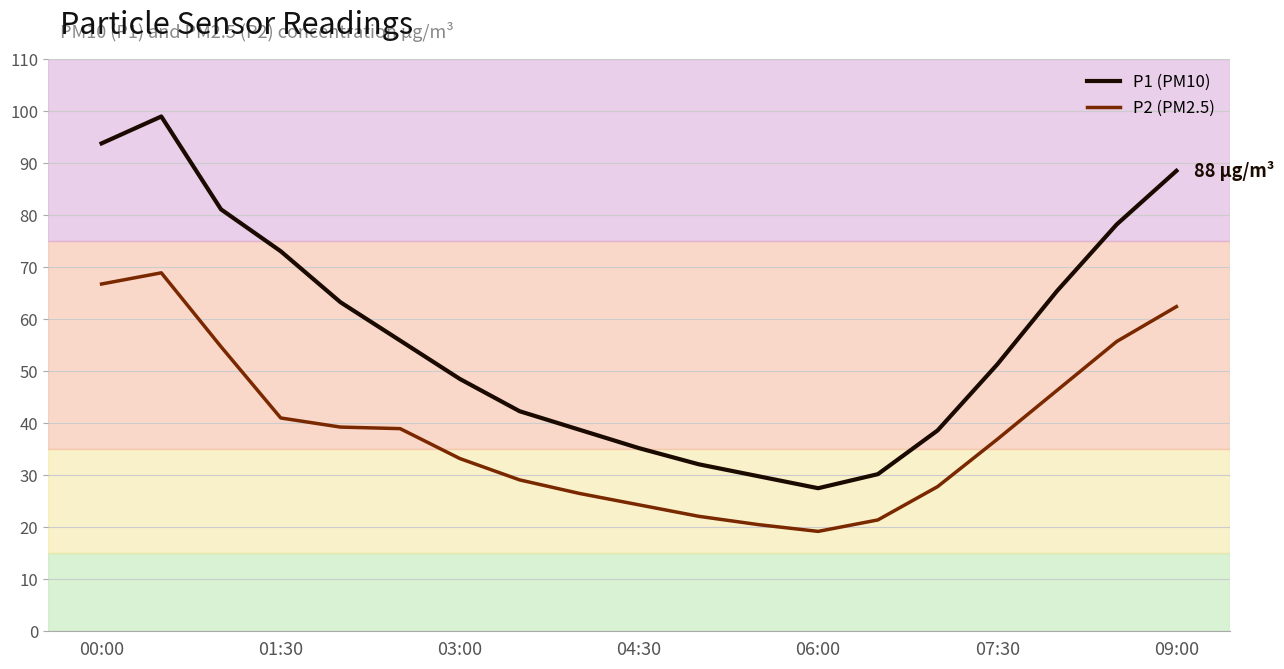

What is the difference between the maximum and minimum values in the P2 (PM2.5) series?

49.7